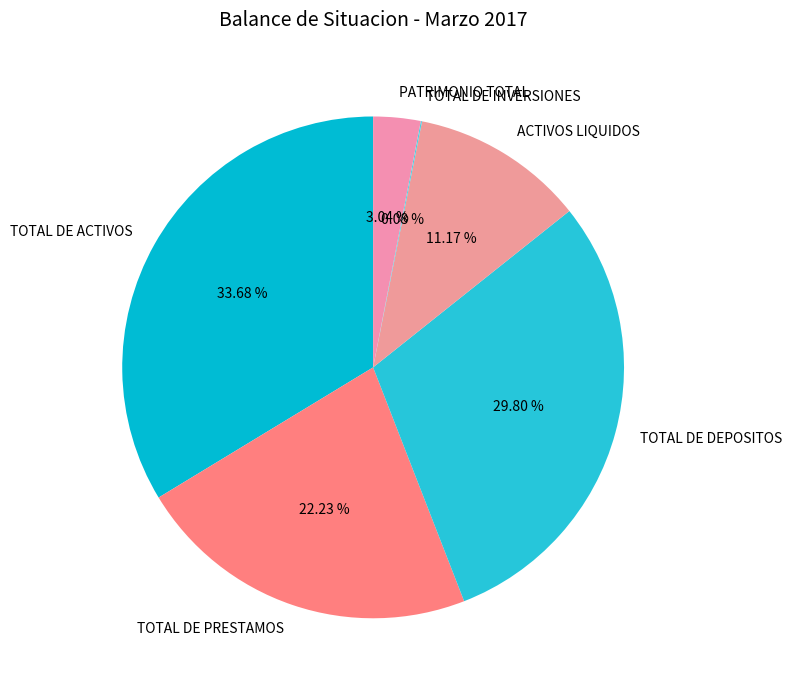

Is there a majority slice in this chart?

No